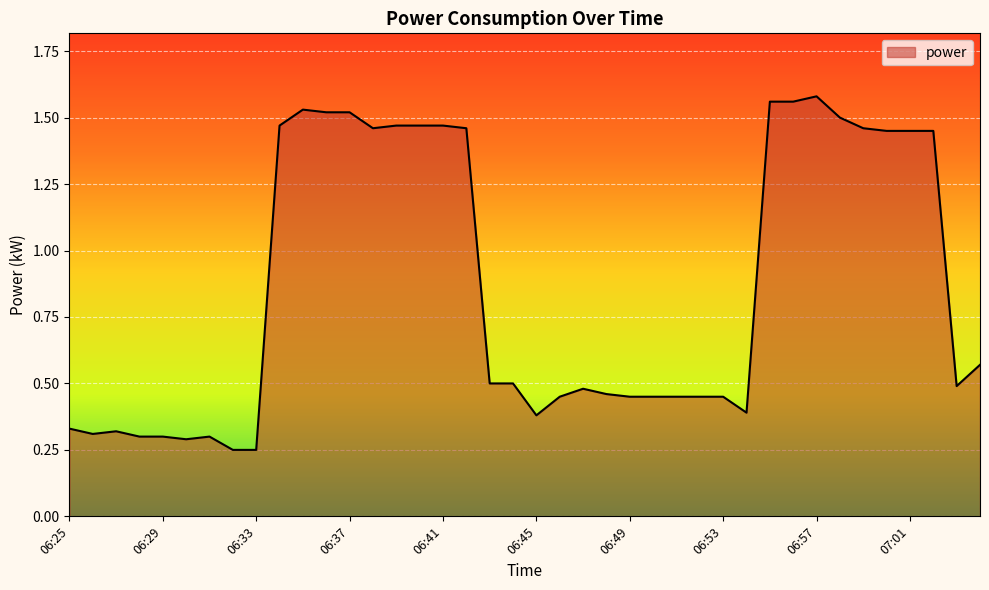

How many lines are shown in the chart?

1